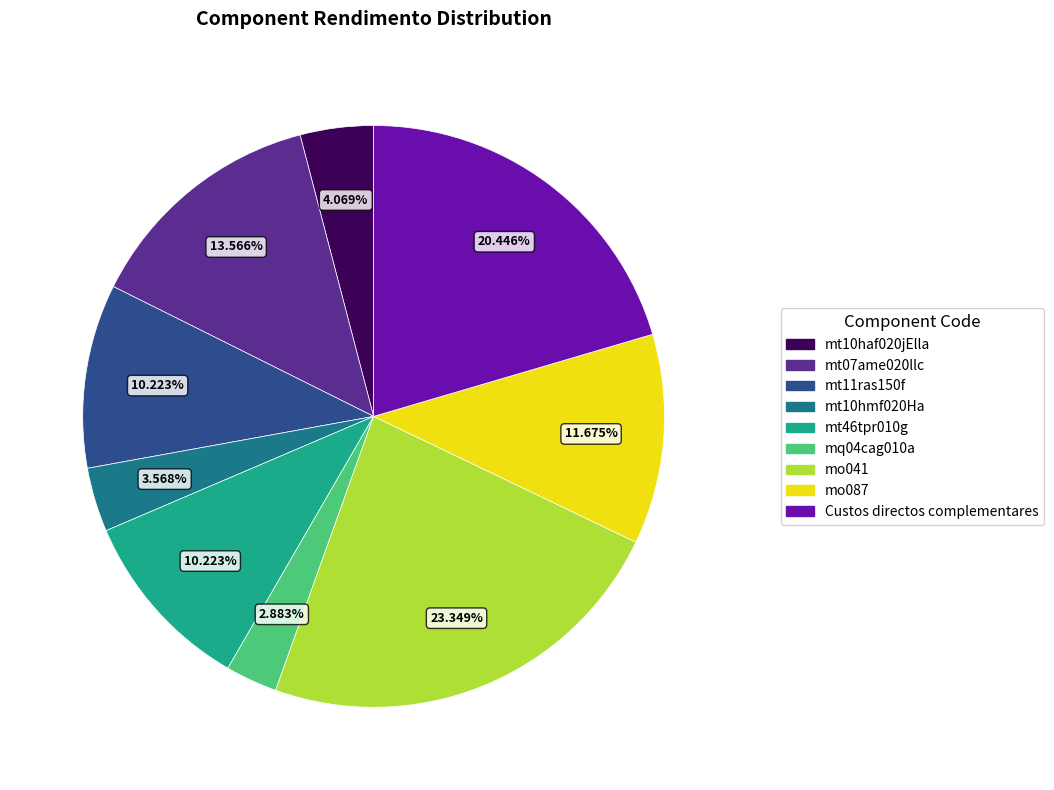

What is the ratio of the value at mt10hmf020Ha to the value at mt46tpr010g?

0.3